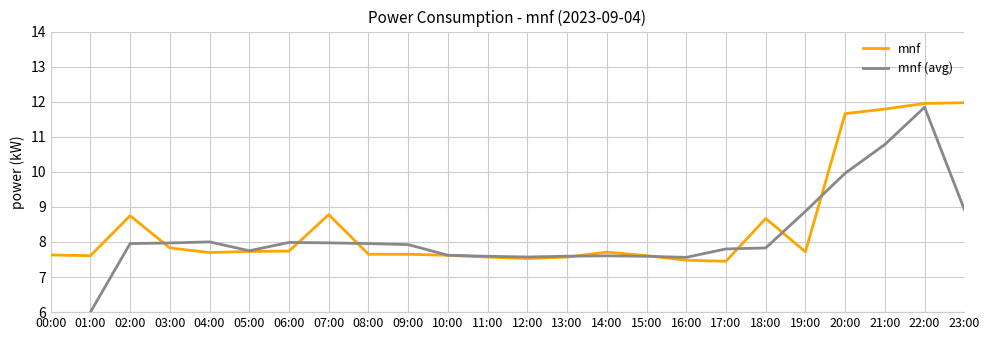

What is the label of the 15th point from the right?

09:00